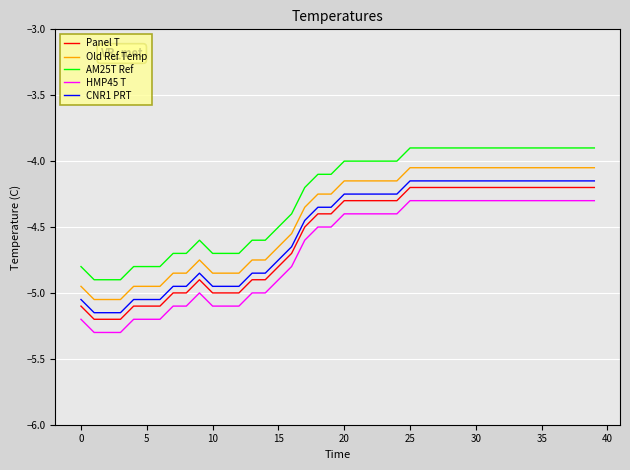

Which series has the largest total across all categories?

AM25T Ref